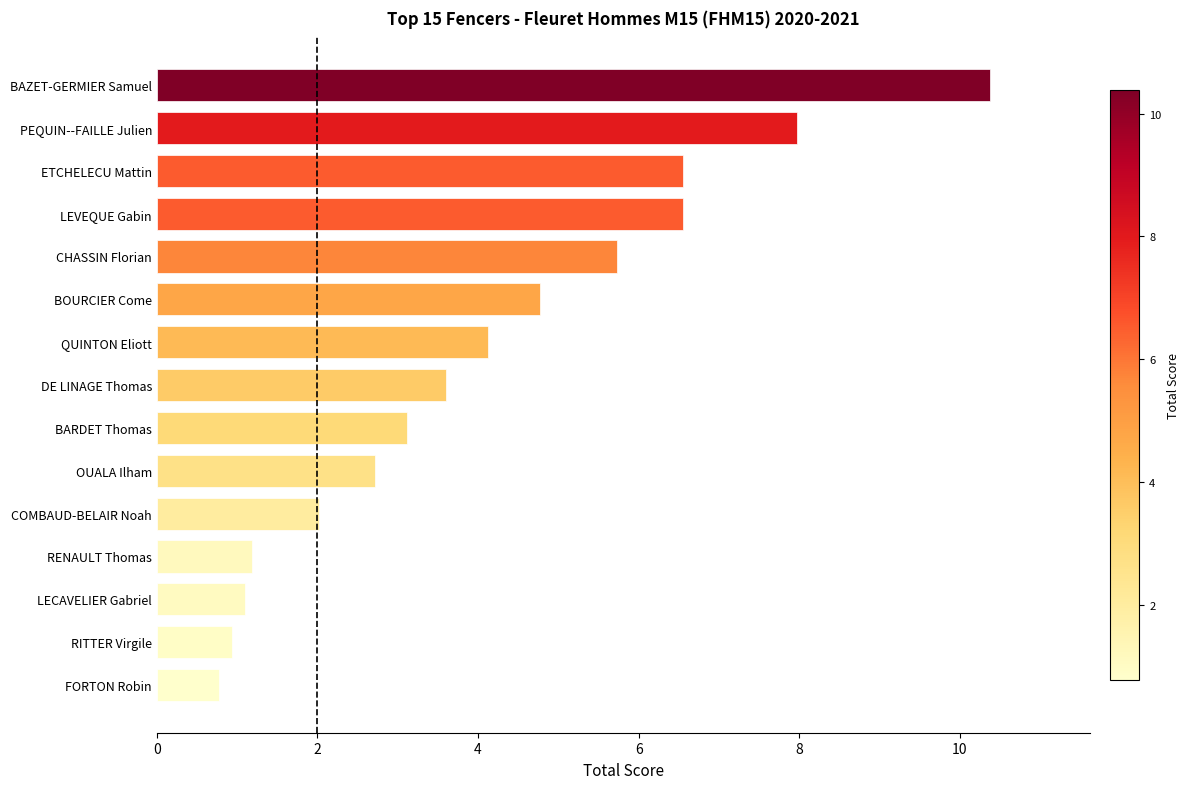

How many values exceed 3?

9